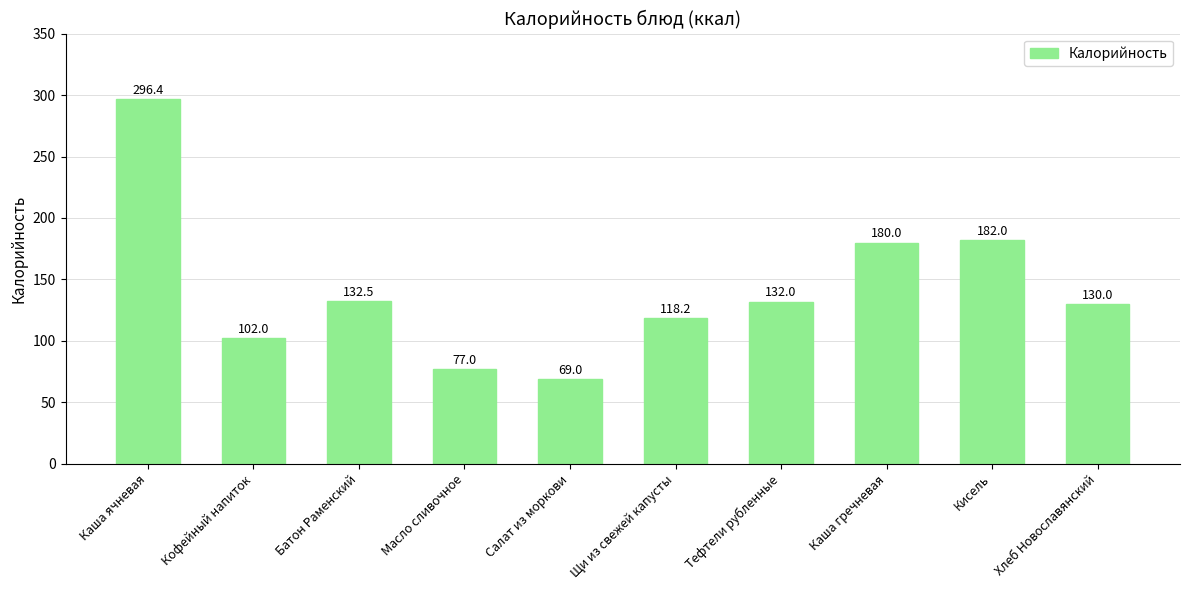

What value does the data have at Масло сливочное?

77.0